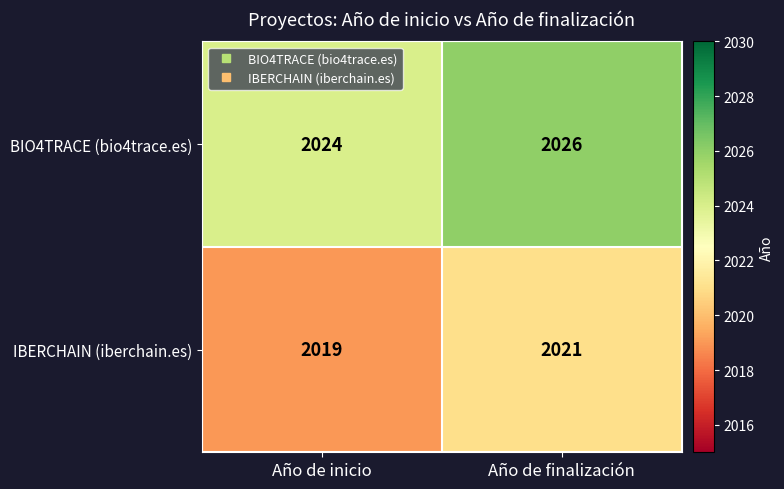

Reading left to right, list all the values displayed in this chart.

BIO4TRACE (bio4trace.es): Año de inicio=2024	Año de finalización=2026
IBERCHAIN (iberchain.es): Año de inicio=2019	Año de finalización=2021